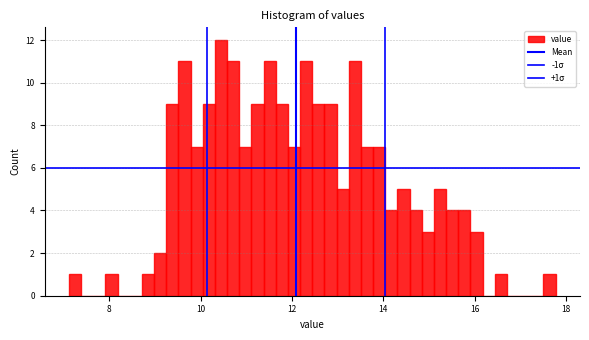

Read against the x-axis, roughly where is the centre of the tallest bar?

10.4